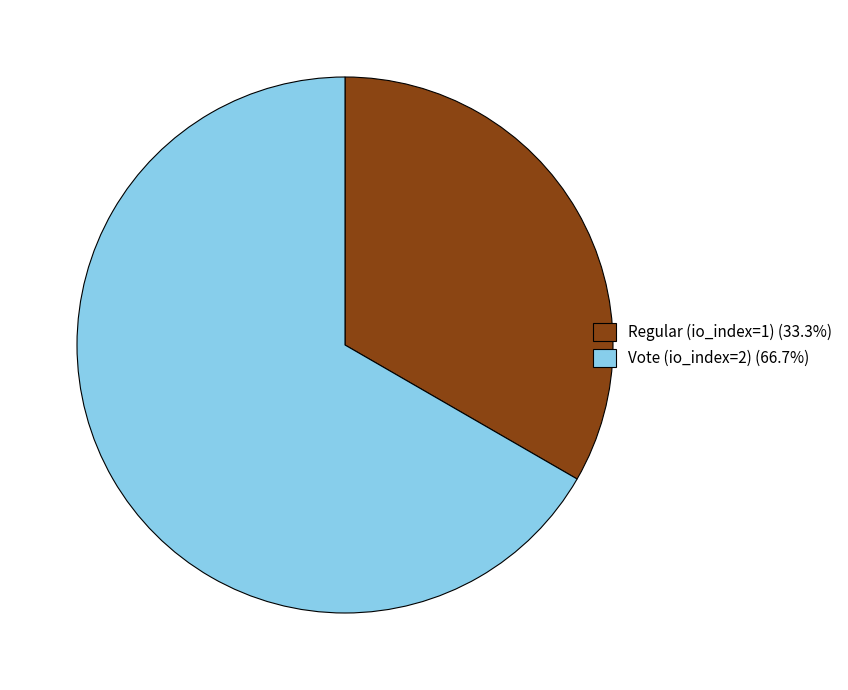

Is there a majority slice in this chart?

Yes